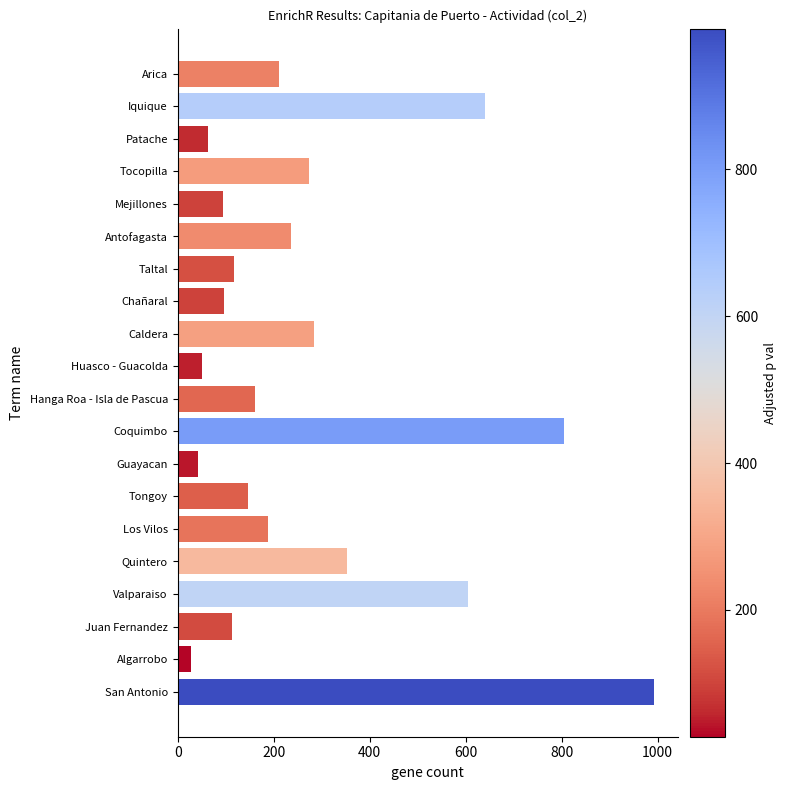

The chart shows a value of 97 at Chañaral. True or false?

True